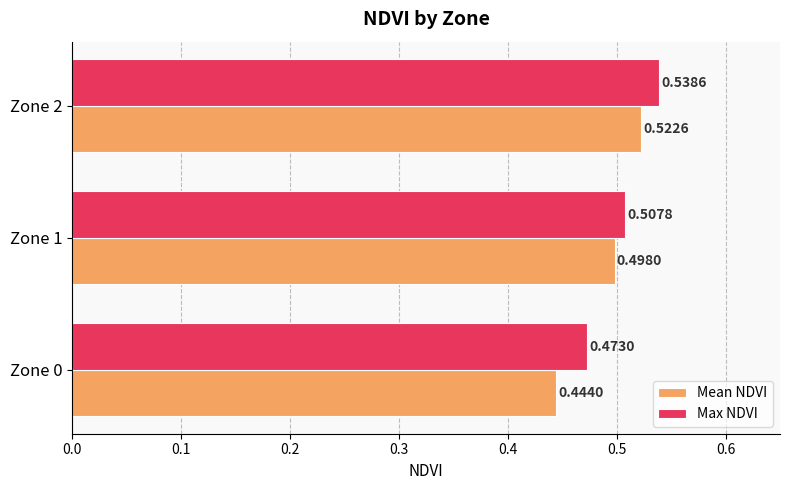

What are all the series names shown in the legend?

Mean NDVI, Max NDVI